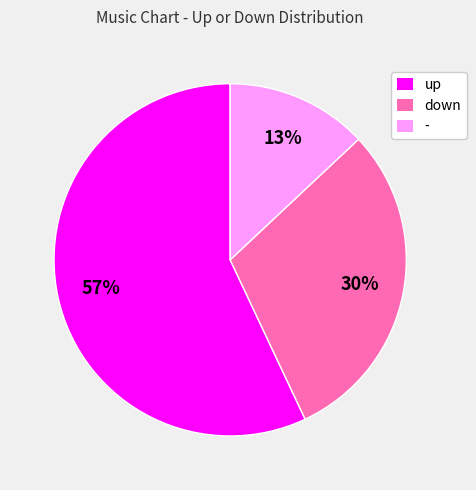

Count the number of slices in the pie.

3